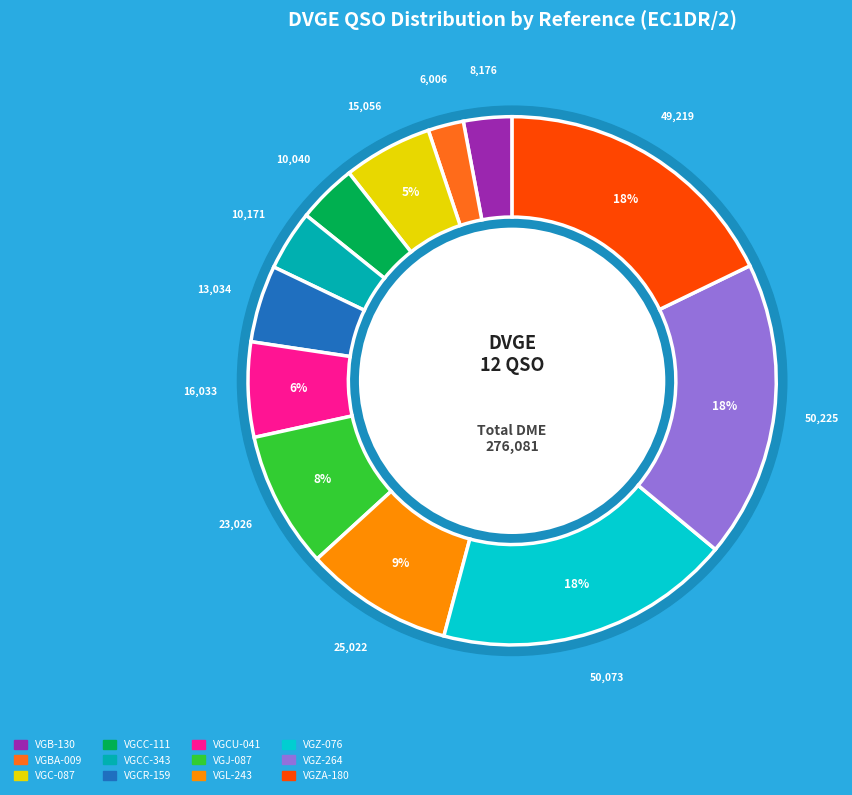

To the nearest percent, what is the average slice percentage?

8%